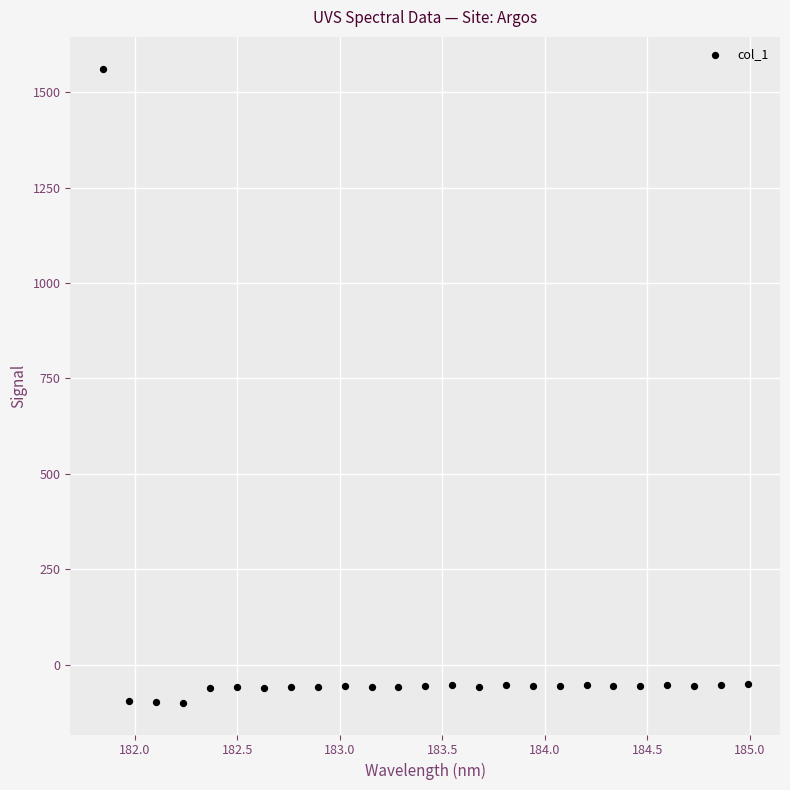

What is the range of X values (max minus min)?

3.1